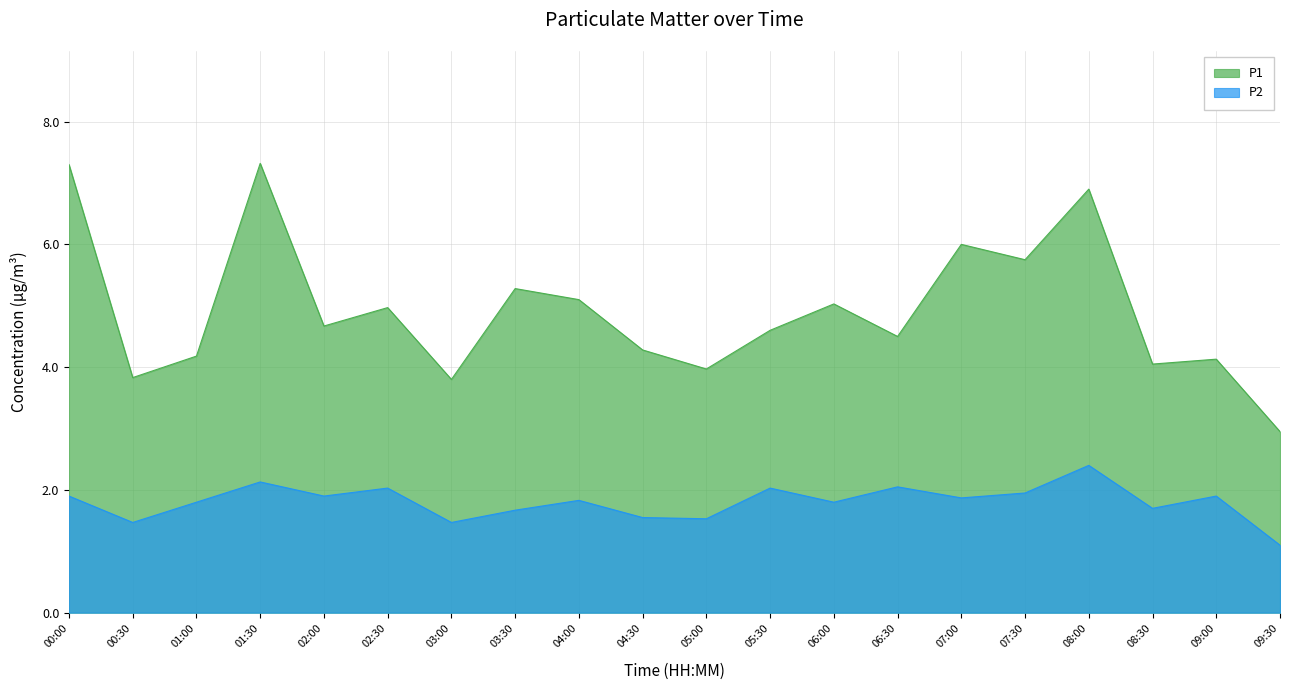

Between 02:00 and 05:30, which series saw the biggest shift?

P2